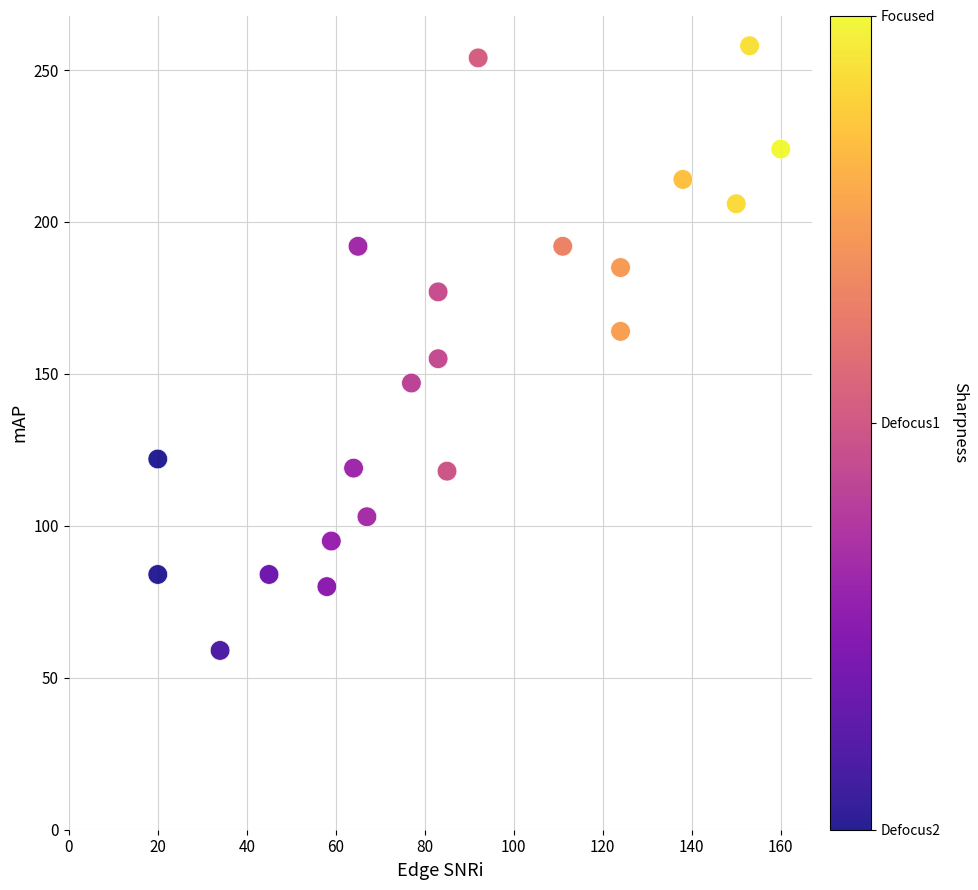

What is the range of X values (max minus min)?

140